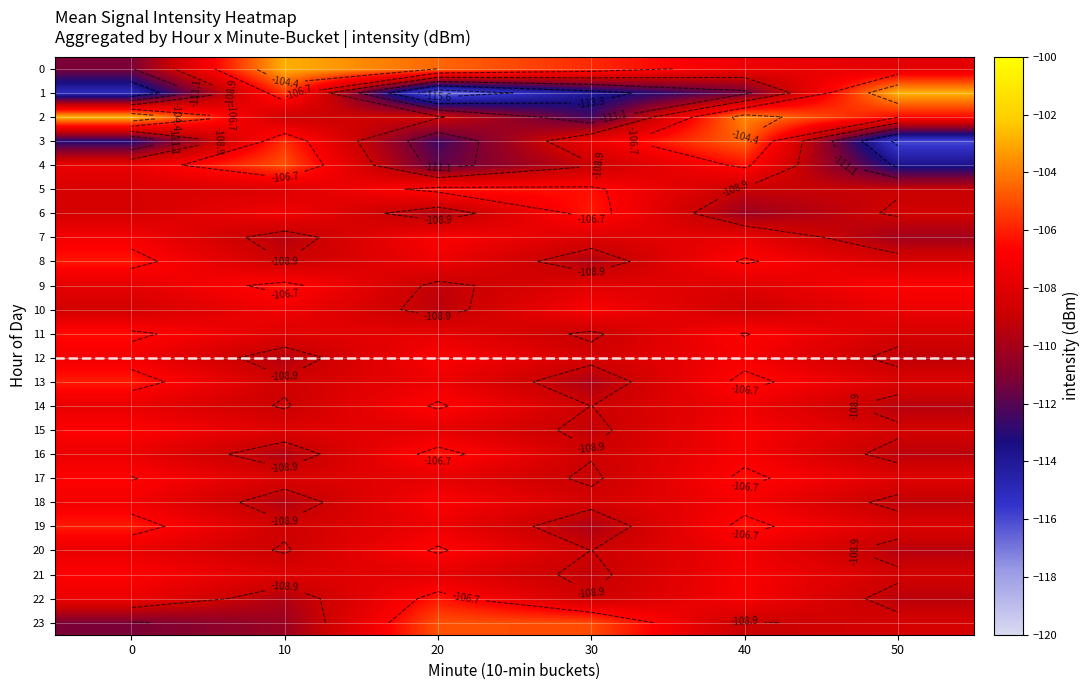

What is the spread (max minus min) of values at 20?

12.6